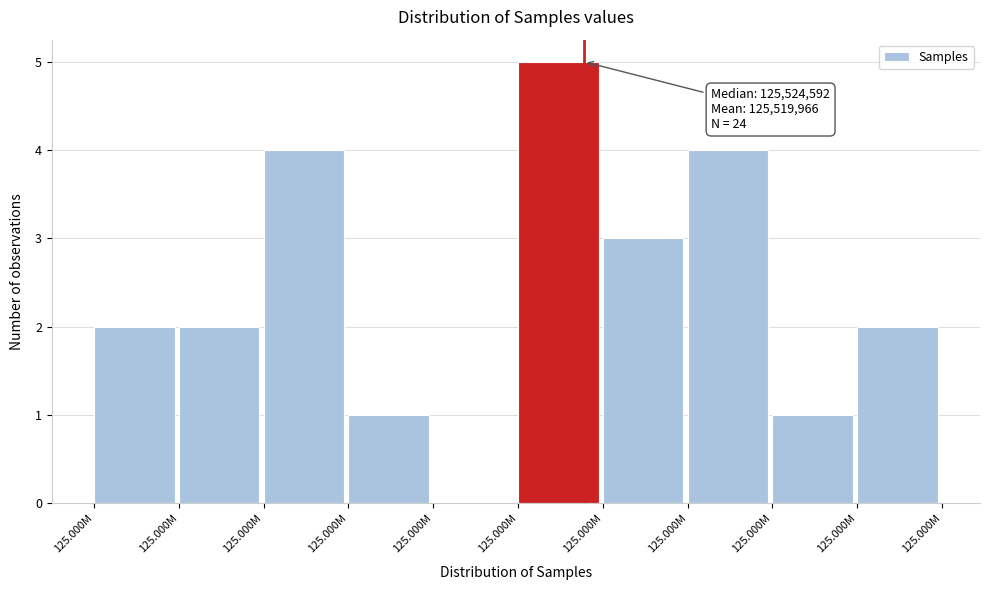

How many data points does each series have?

10